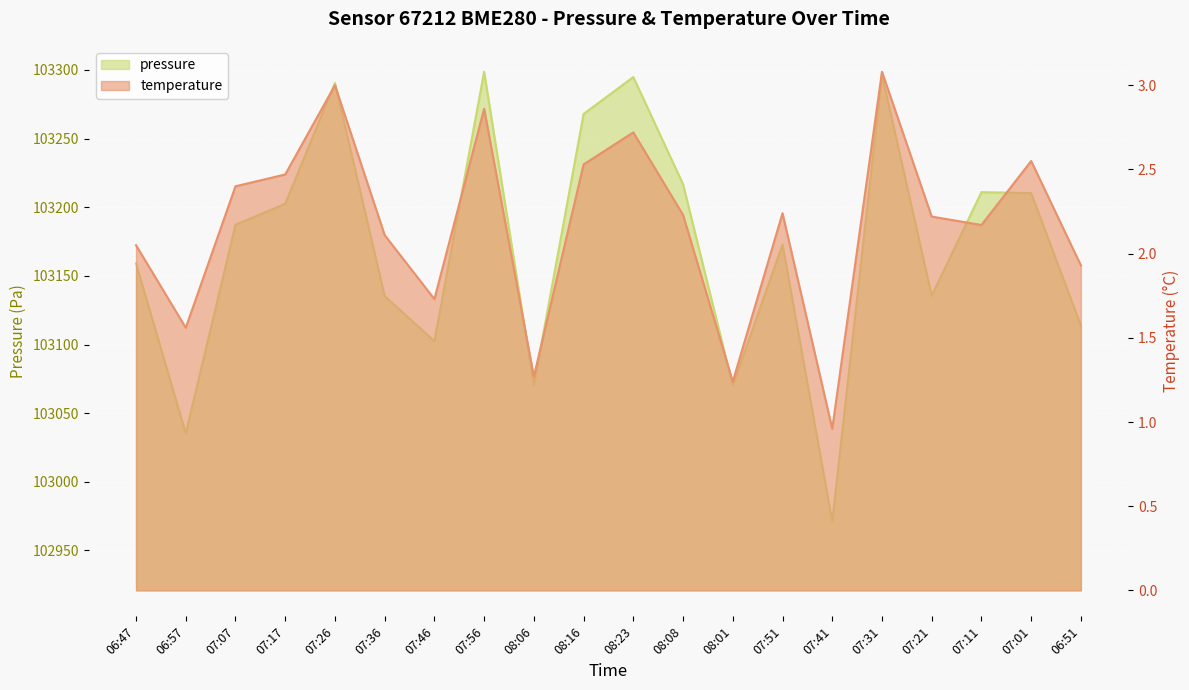

Reading left to right, extract all data points from this chart.

pressure: 103159.0	103035.2	103187.2	103202.6	103290.5	103135.3	103102.4	103298.7	103070.4	103268.0	103294.8	103216.8	103070.1	103172.8	102970.9	103296.4	103135.5	103211.0	103210.3	103113.8
temperature: 2.0	1.6	2.4	2.5	3.0	2.1	1.7	2.9	1.3	2.5	2.7	2.2	1.2	2.2	1.0	3.1	2.2	2.2	2.5	1.9